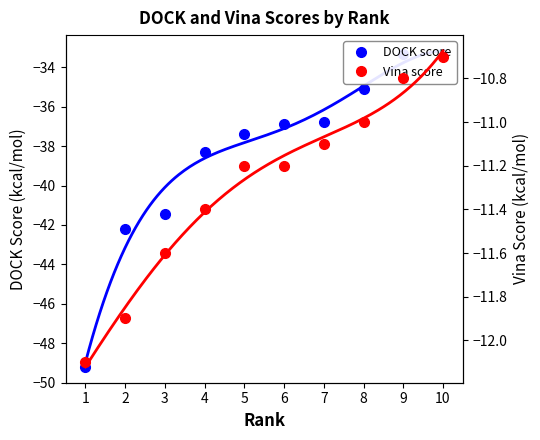

Reading left to right, what are all the values shown in this chart?

DOCK score: 1=-49.2	2=-42.2	3=-41.4	4=-38.3	5=-37.4	6=-36.9	7=-36.8	8=-35.1	9=-33.3	10=-33.3
Vina score: 1=-12.1	2=-11.9	3=-11.6	4=-11.4	5=-11.2	6=-11.2	7=-11.1	8=-11.0	9=-10.8	10=-10.7